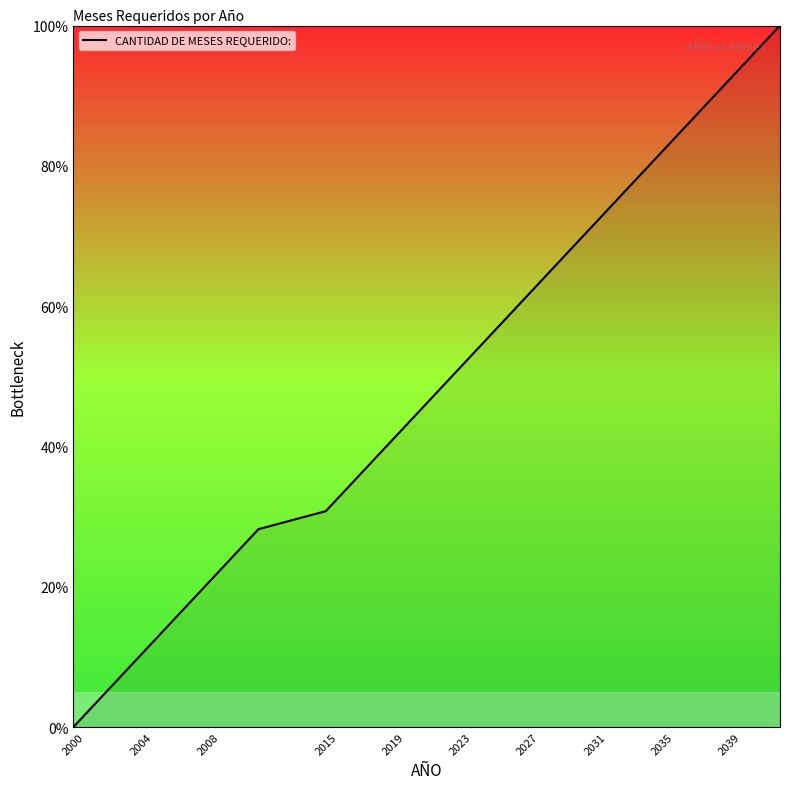

What is the difference between the maximum and minimum values?

100.0